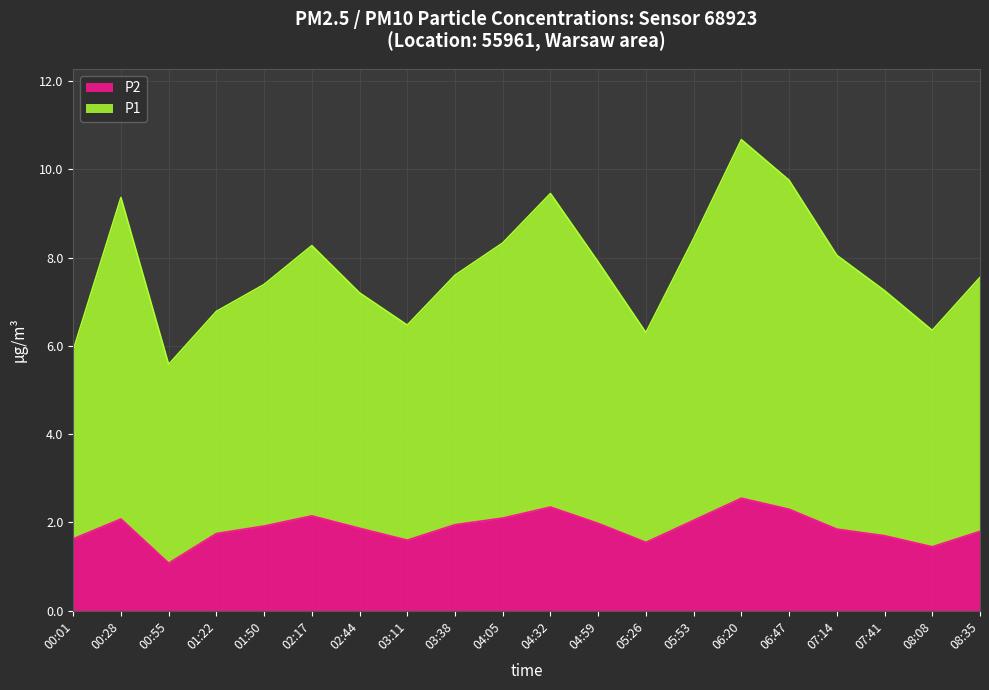

At which category is the sum across all series the highest?

06:20